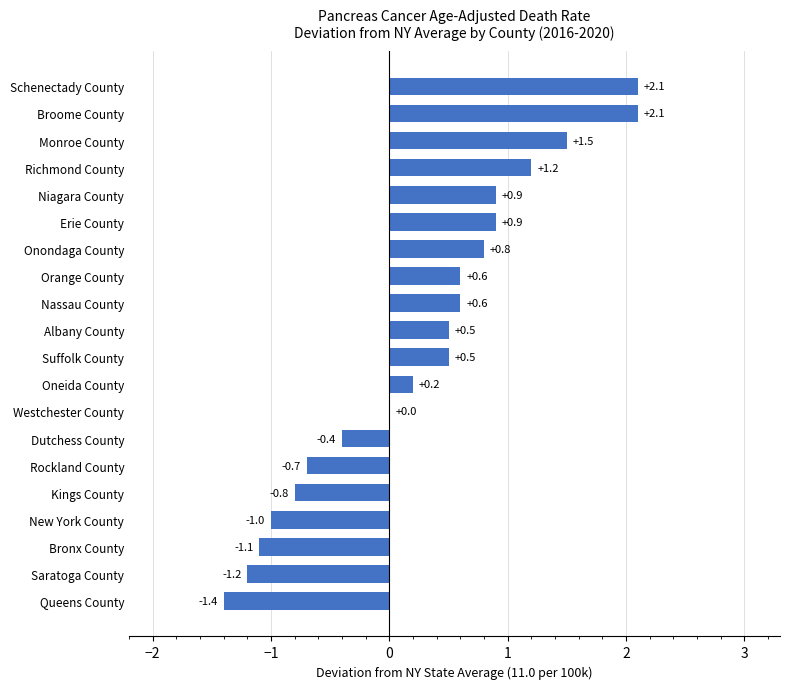

What is the sum of all values?

5.3